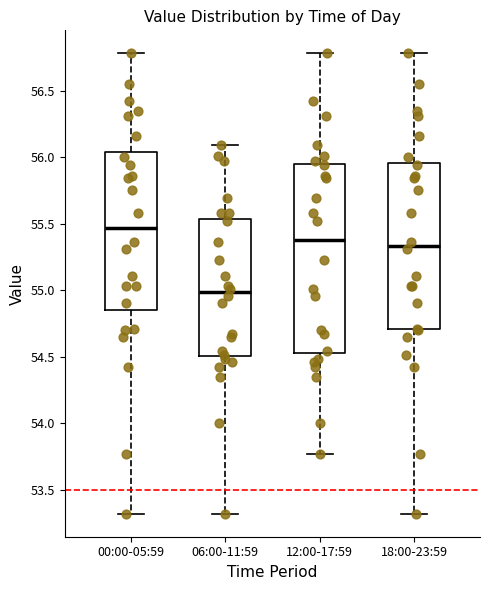

Reading left to right, transcribe this box plot: for each box, give where its median line is, the range the box spans, and where its two whiskers end, as read against the y-axis. The values are not printed on the chart, so give them approximately, as read against the axis.

00:00-05:59: median 55.45, box 54.85 to 56.05, whiskers 53.30 to 56.80
06:00-11:59: median 55.00, box 54.50 to 55.55, whiskers 53.30 to 56.10
12:00-17:59: median 55.40, box 54.55 to 55.95, whiskers 53.75 to 56.80
18:00-23:59: median 55.35, box 54.70 to 55.95, whiskers 53.30 to 56.80